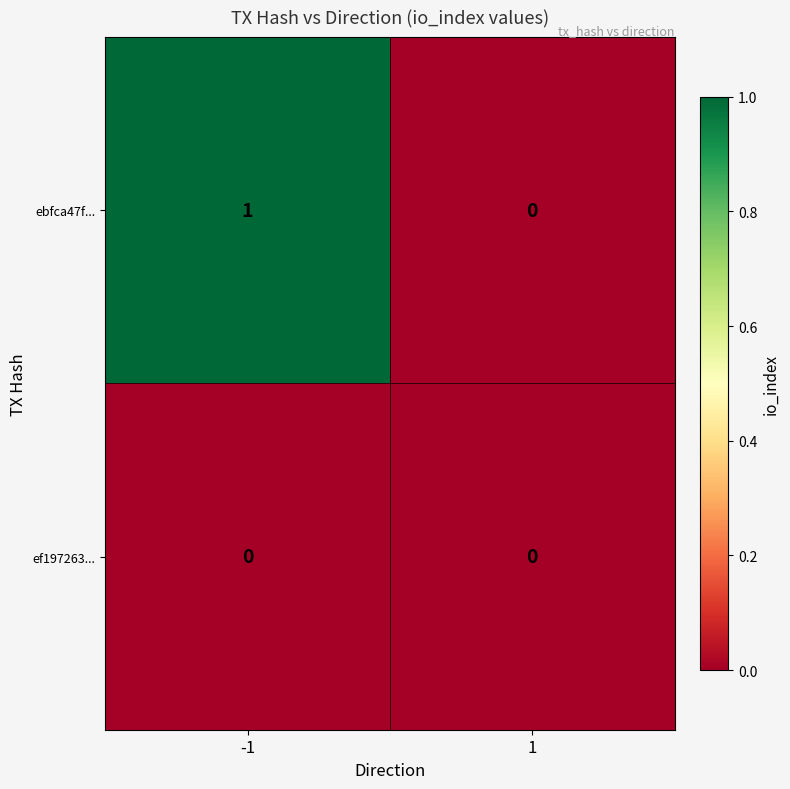

List the series in order of their overall mean, lowest first.

ef197263..., ebfca47f...